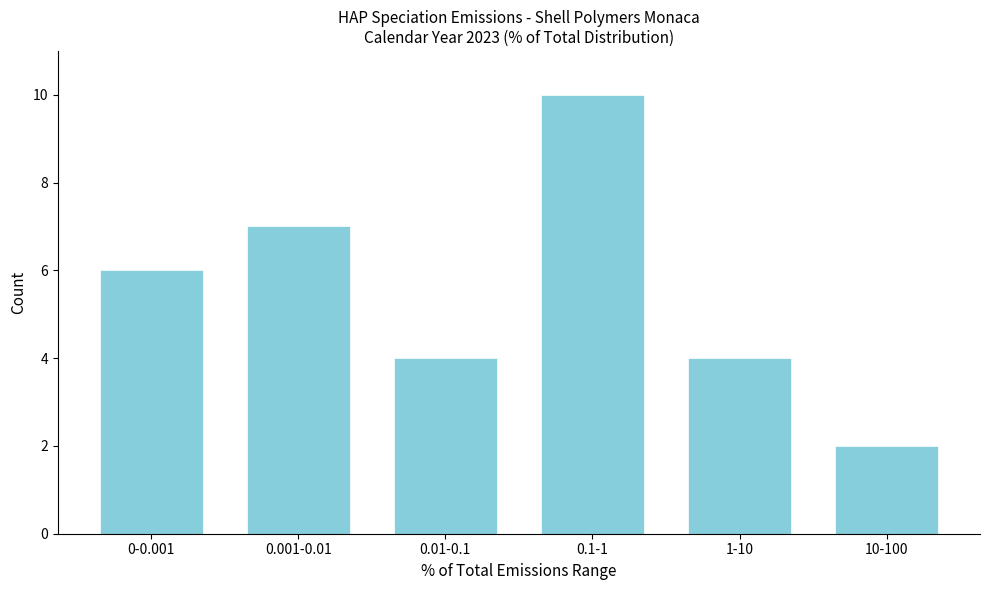

Reading left to right, extract all data points from this chart.

6	7	4	10	4	2